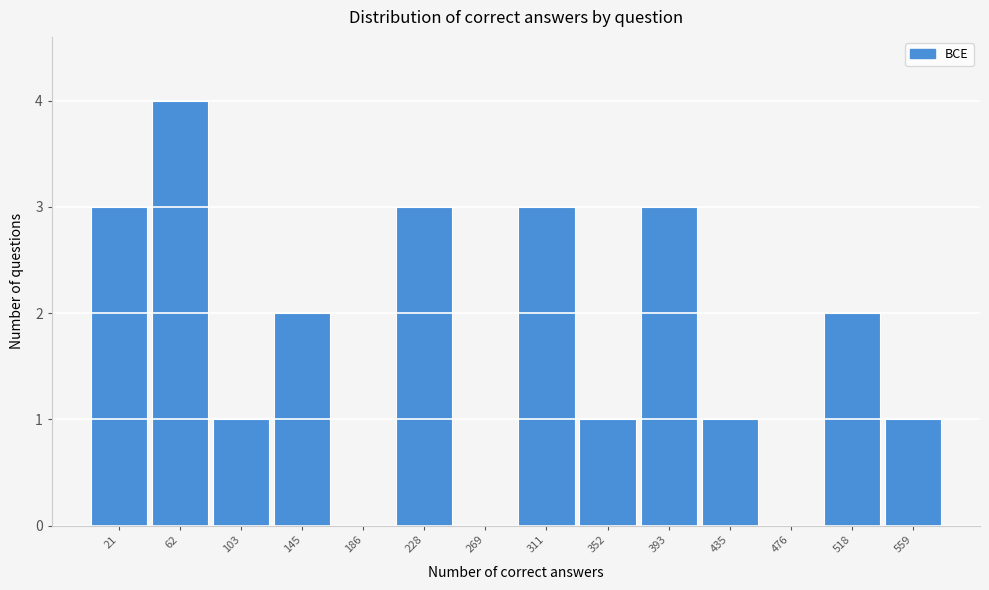

Reading right to left, what are all the values shown in this chart?

559=1	518=2	476=0	435=1	393=3	352=1	311=3	269=0	228=3	186=0	145=2	103=1	62=4	21=3